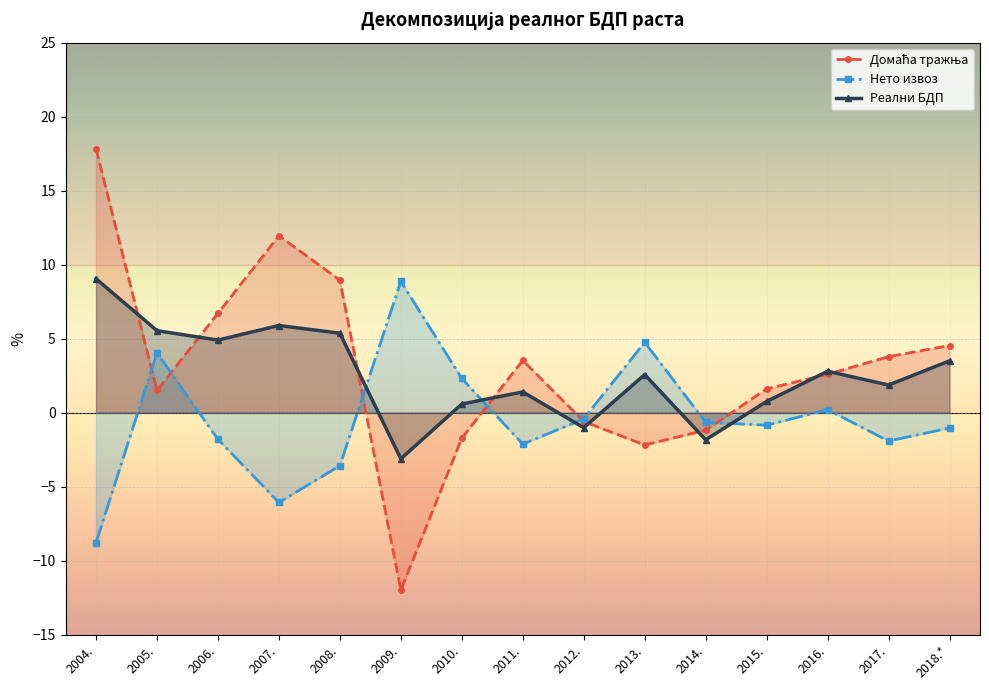

The Реални БДП series shows 5.5 at 2005.. True or false?

True